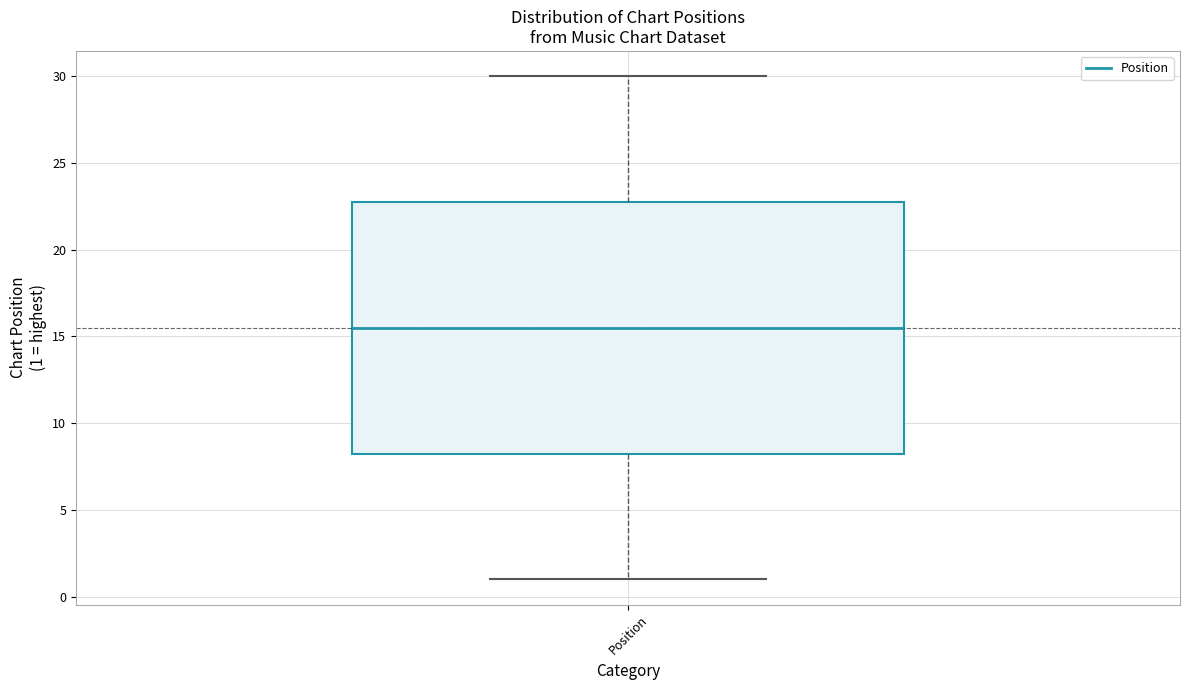

Where does the lower whisker of the box for Position end on the y-axis? The values are not printed on the chart, so give them approximately, as read against the axis.

1.0